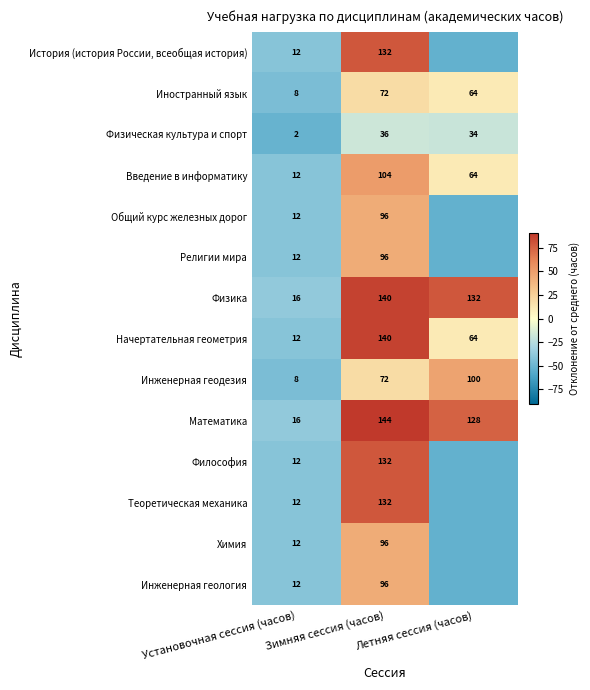

Is the value of Теоретическая механика at Зимняя сессия (часов) greater than the value of Инженерная геодезия at Зимняя сессия (часов)?

Yes